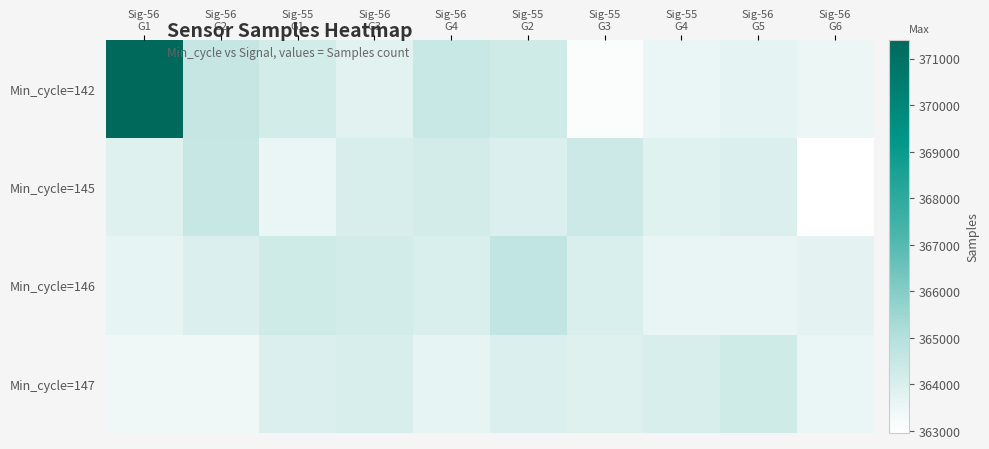

Reading left to right, what are all the values shown in this chart?

Min_cycle=142: Sig-56
G1=371390	Sig-56
G2=364560	Sig-55
G1=364215	Sig-56
G3=363772	Sig-56
G4=364456	Sig-55
G2=364264	Sig-55
G3=363069	Sig-55
G4=363553	Sig-56
G5=363674	Sig-56
G6=363519
Min_cycle=145: Sig-56
G1=363865	Sig-56
G2=364501	Sig-55
G1=363544	Sig-56
G3=364058	Sig-56
G4=364157	Sig-55
G2=363927	Sig-55
G3=364375	Sig-55
G4=363796	Sig-56
G5=363936	Sig-56
G6=362966
Min_cycle=146: Sig-56
G1=363644	Sig-56
G2=363983	Sig-55
G1=364262	Sig-56
G3=364185	Sig-56
G4=364008	Sig-55
G2=364669	Sig-55
G3=364003	Sig-55
G4=363588	Sig-56
G5=363573	Sig-56
G6=363691
Min_cycle=147: Sig-56
G1=363398	Sig-56
G2=363401	Sig-55
G1=363970	Sig-56
G3=364052	Sig-56
G4=363657	Sig-55
G2=363955	Sig-55
G3=363885	Sig-55
G4=364019	Sig-56
G5=364258	Sig-56
G6=363558